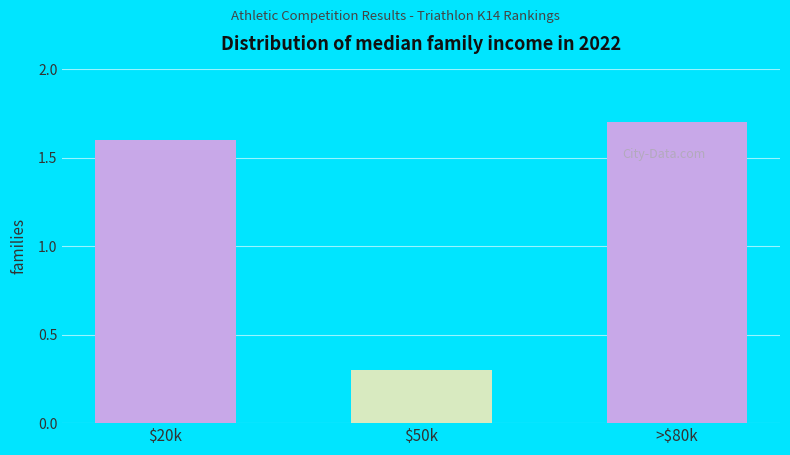

Reading right to left, what are all the values shown in this chart?

1.7	0.3	1.6